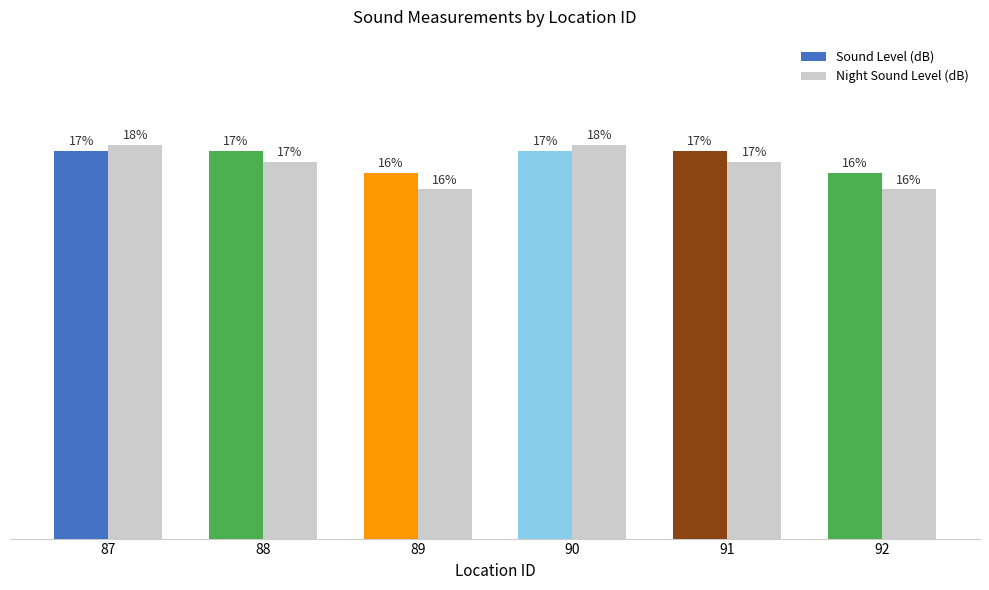

What are all the series names shown in the legend?

Sound Level (dB), Night Sound Level (dB)